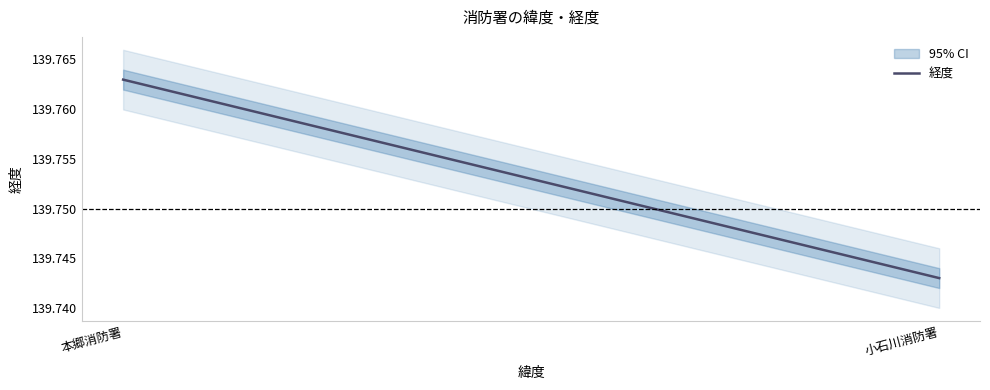

What is the smallest value displayed?

139.7